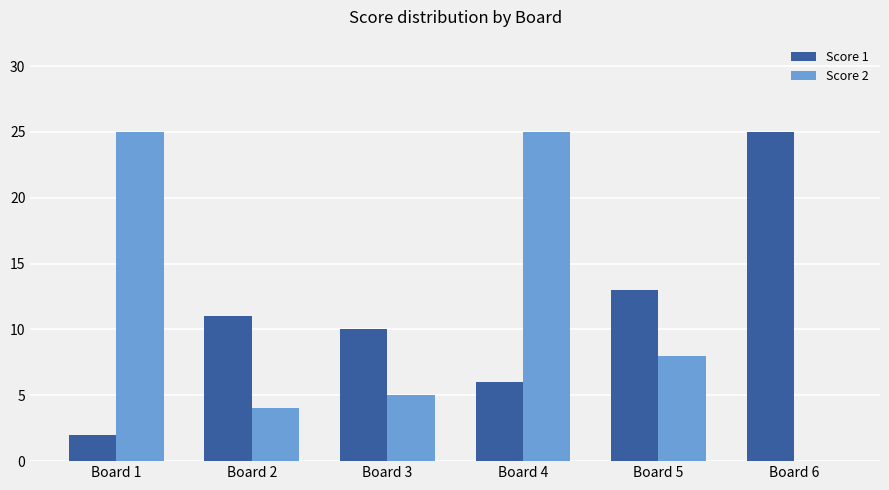

Are the bars grouped side by side (vs. stacked)?

Yes